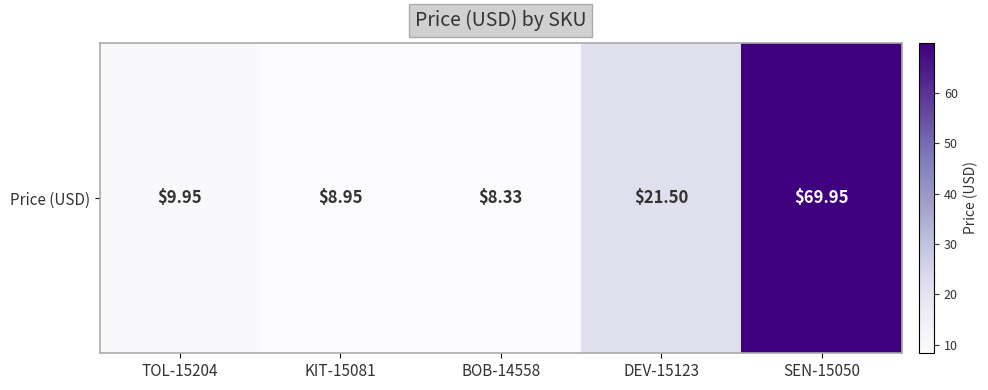

Which label corresponds to the smallest value in the chart?

BOB-14558